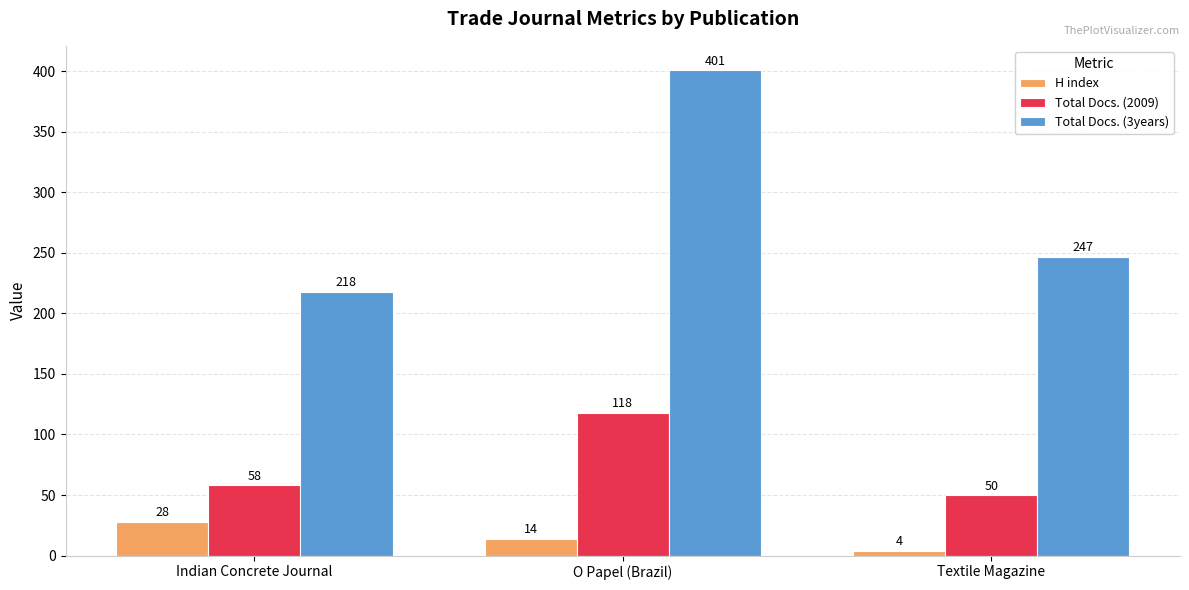

At Indian Concrete Journal, list the series in order from largest to smallest.

Total Docs. (3years), Total Docs. (2009), H index